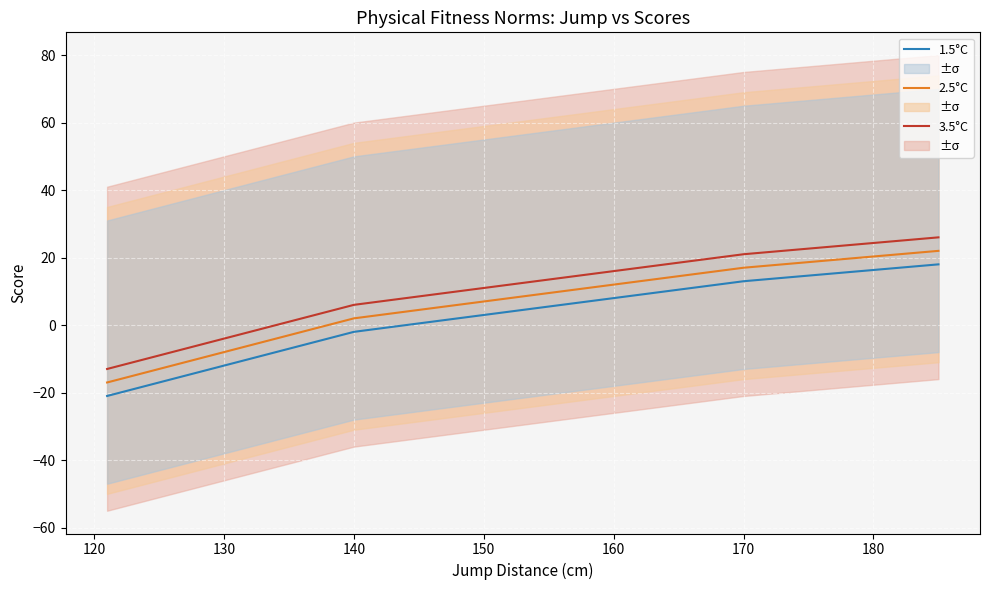

What is the greatest value displayed?

26